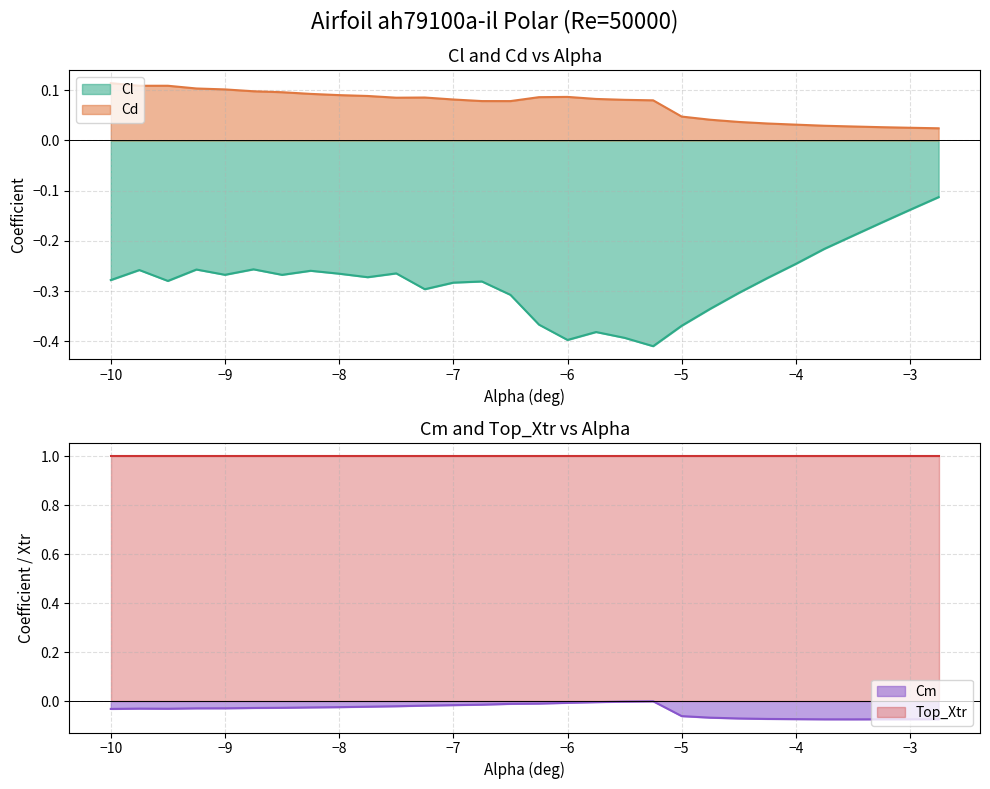

True or false: Cd and Cl cross at least once.

False